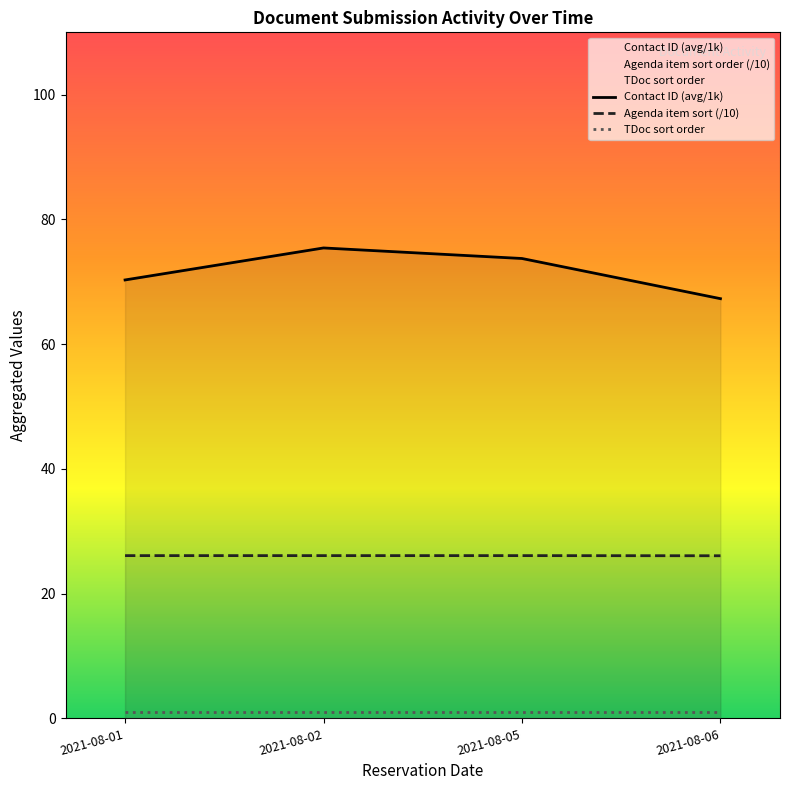

The Agenda item sort (/10) series shows 26.1 at 2021-08-01. True or false?

True